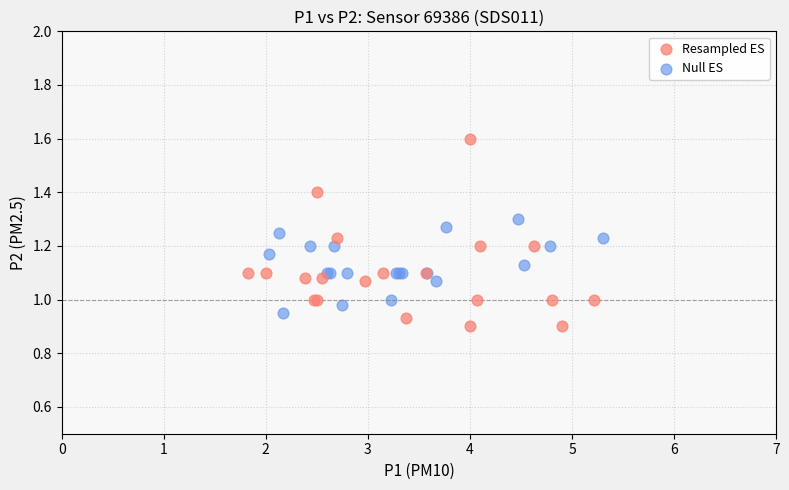

Which series has the largest Y range (max minus min)?

Resampled ES